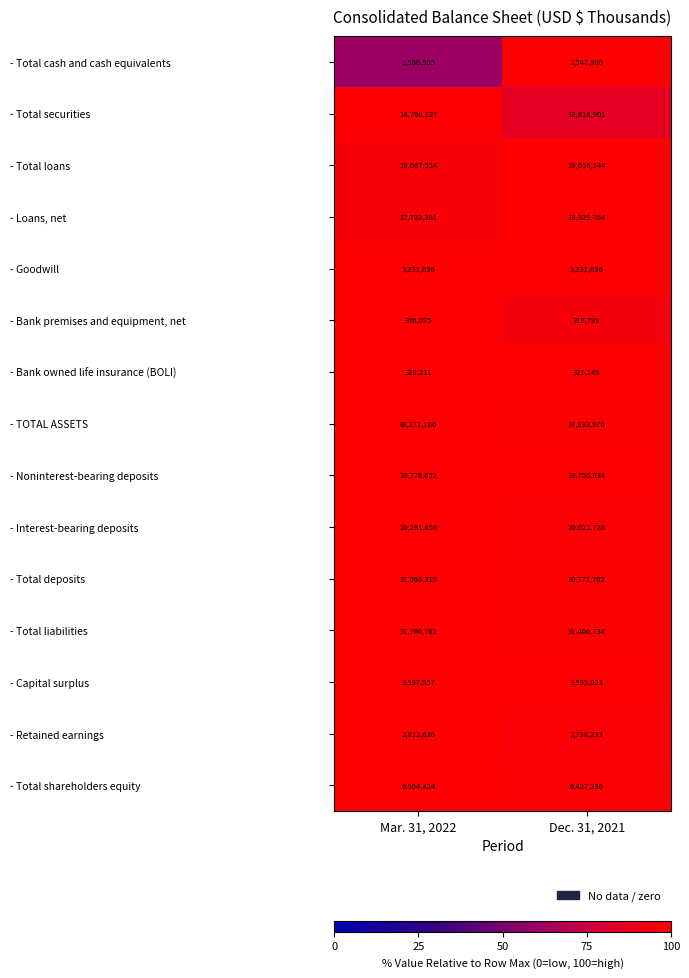

What is the approximate value of - Bank owned life insurance (BOLI) at Dec. 31, 2021, to the nearest 100?

327100